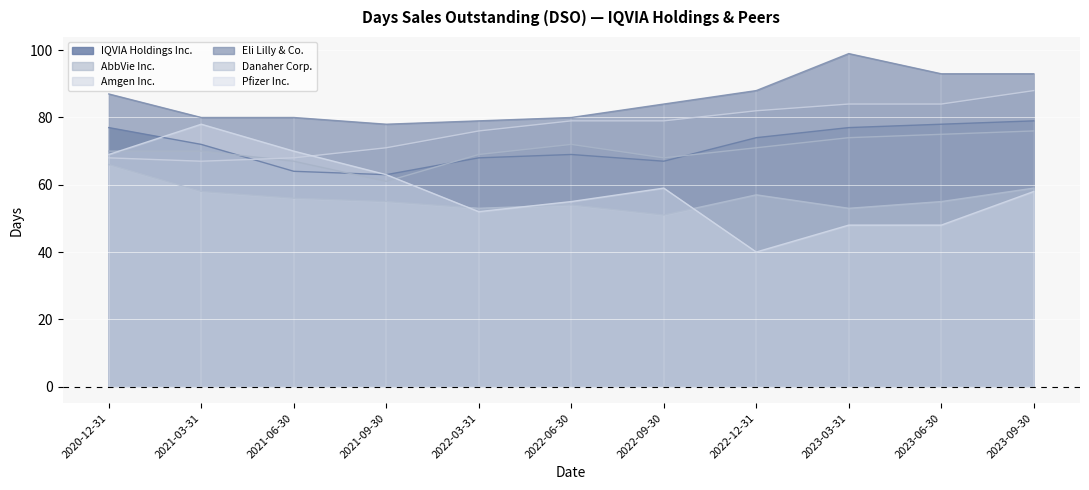

Between 2023-09-30 and 2021-06-30, which is larger?

2023-09-30